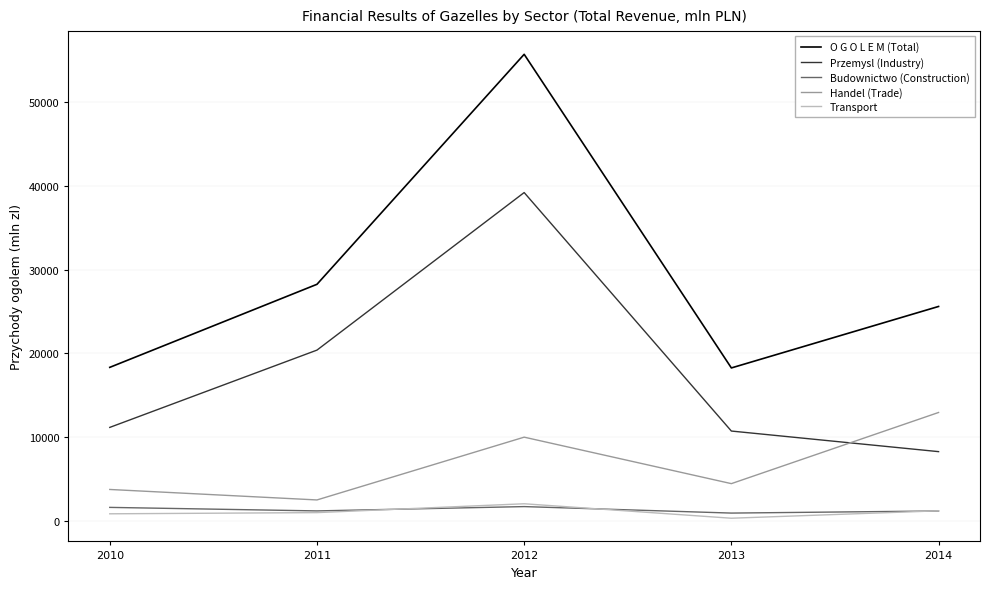

What is the spread (max minus min) of values at 2012?

53914.0